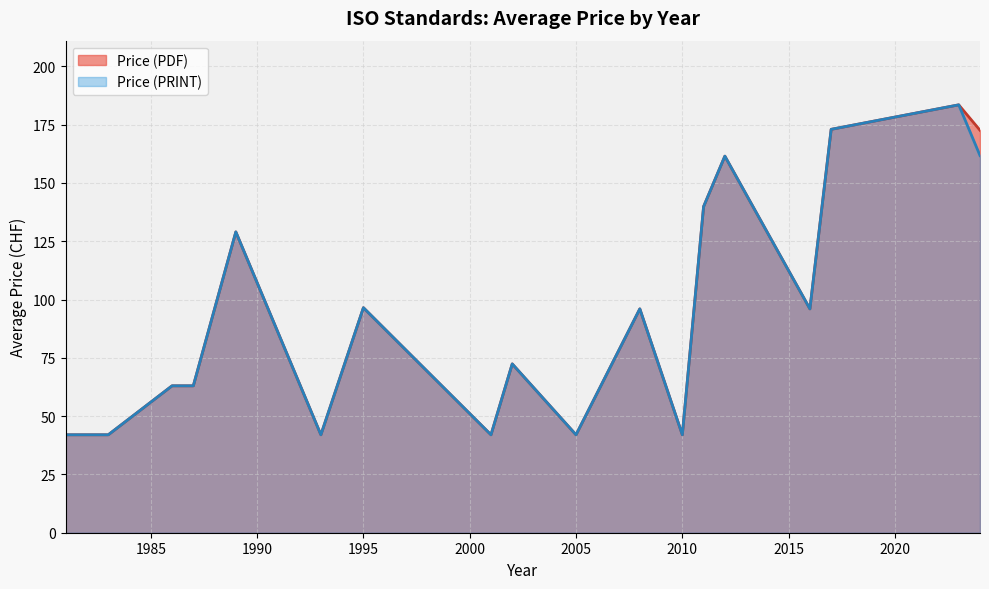

The Price (PDF) series shows 143.3 at 1995. True or false?

False